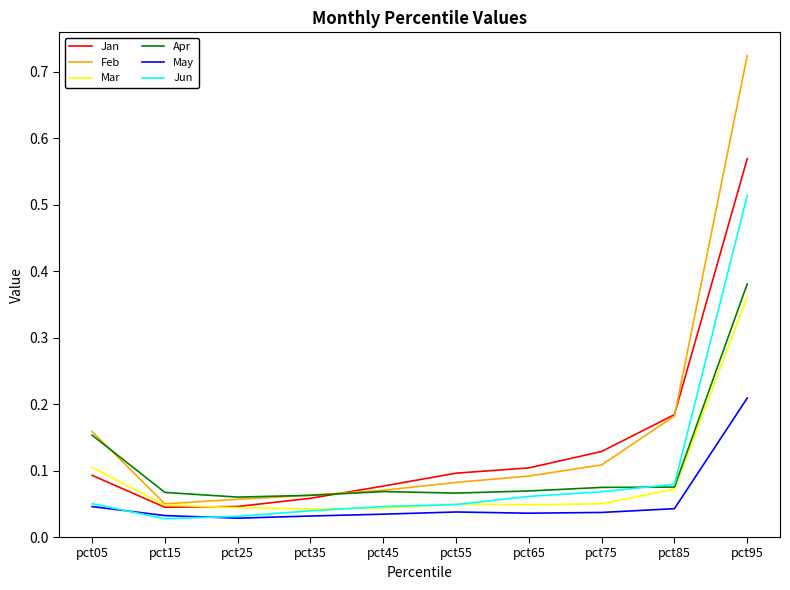

True or false: May and Feb cross at least once.

False